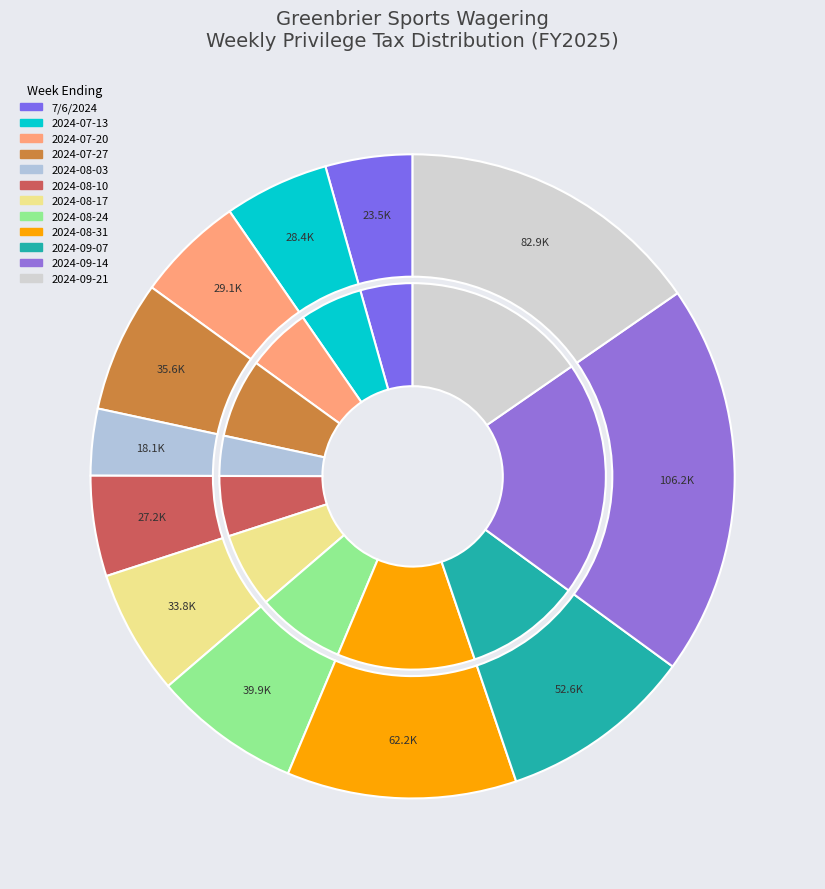

Between 2024-09-07 and 2024-08-17, which is larger?

2024-09-07